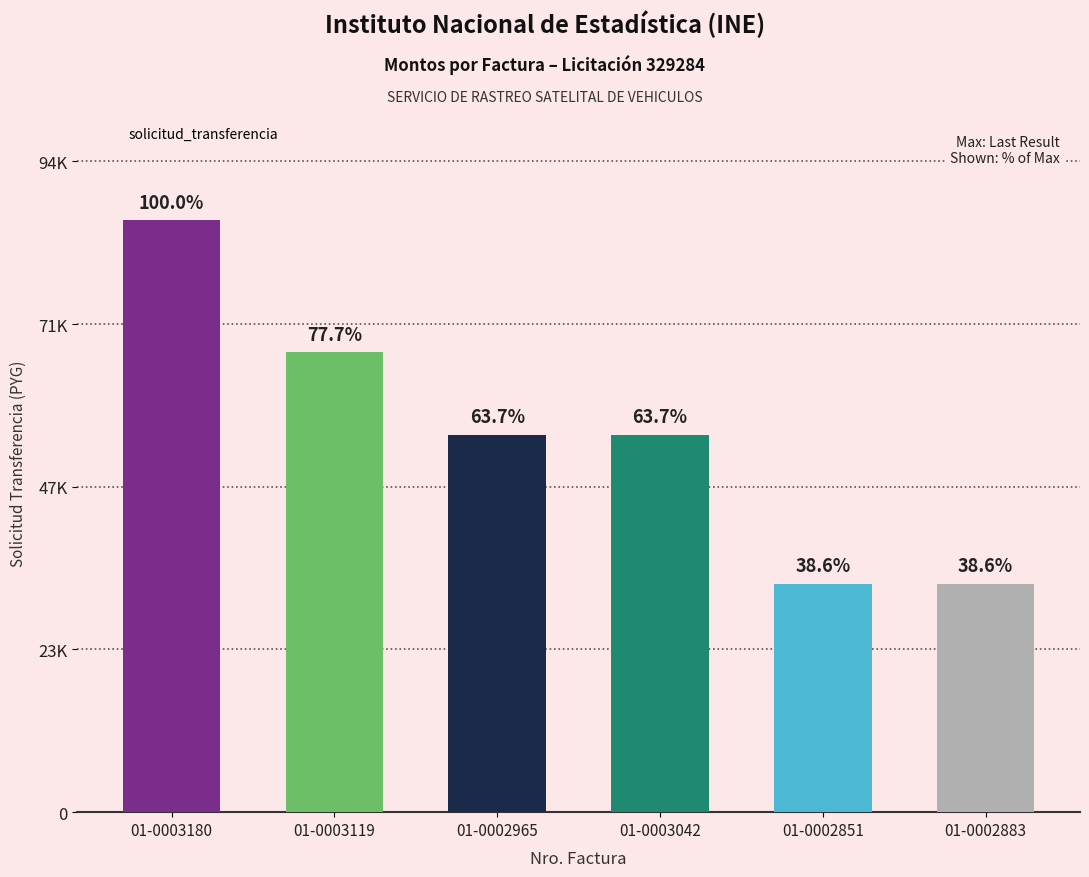

What value does the data have at 01-0003042, to the nearest 10?

54980